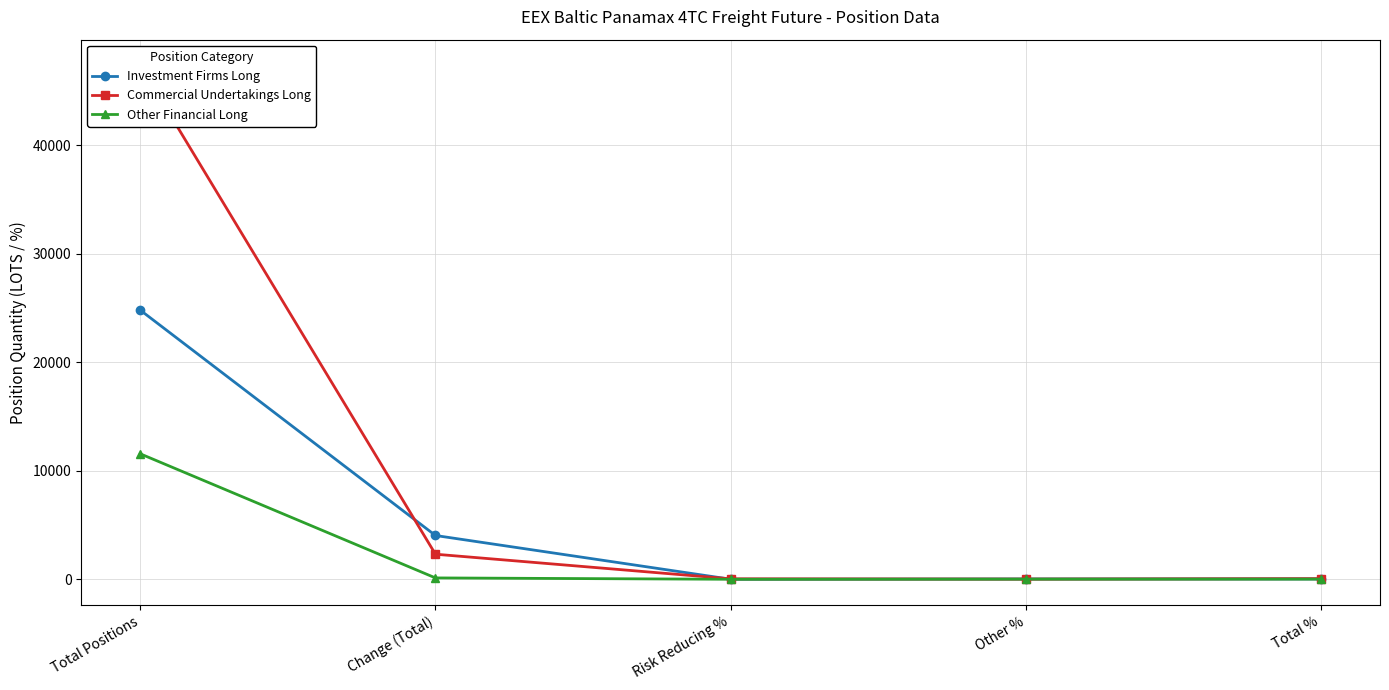

How many intersections are there between Investment Firms Long and Commercial Undertakings Long?

4